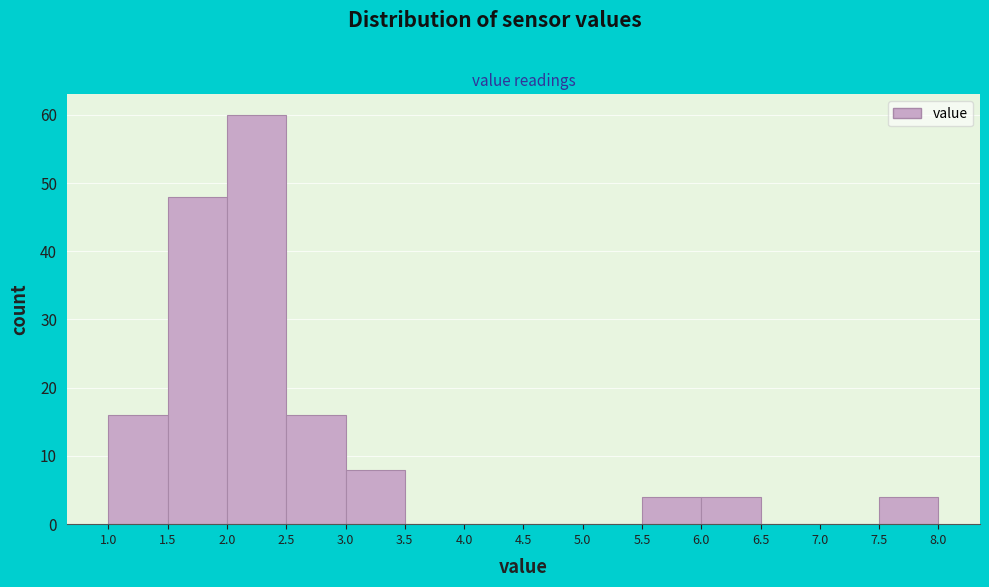

Which range on the x-axis has the tallest bar?

2.0 to 2.5